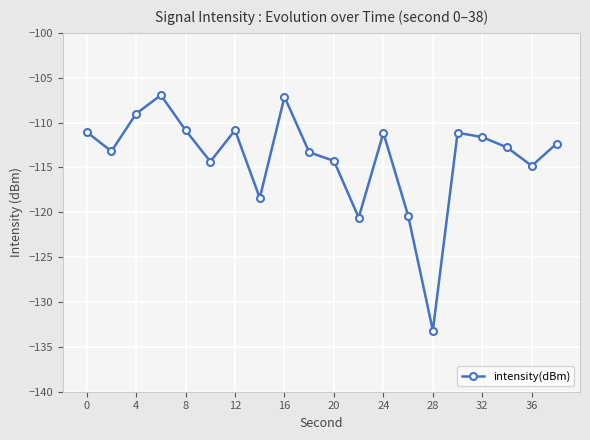

How many values exceed -112?

9